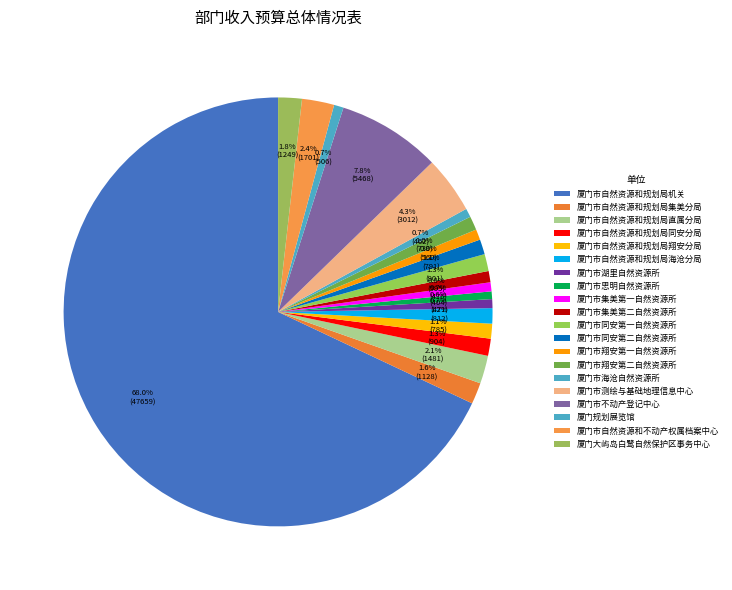

Does 厦门市自然资源和不动产权属档案中心 account for over 50% of the chart?

No